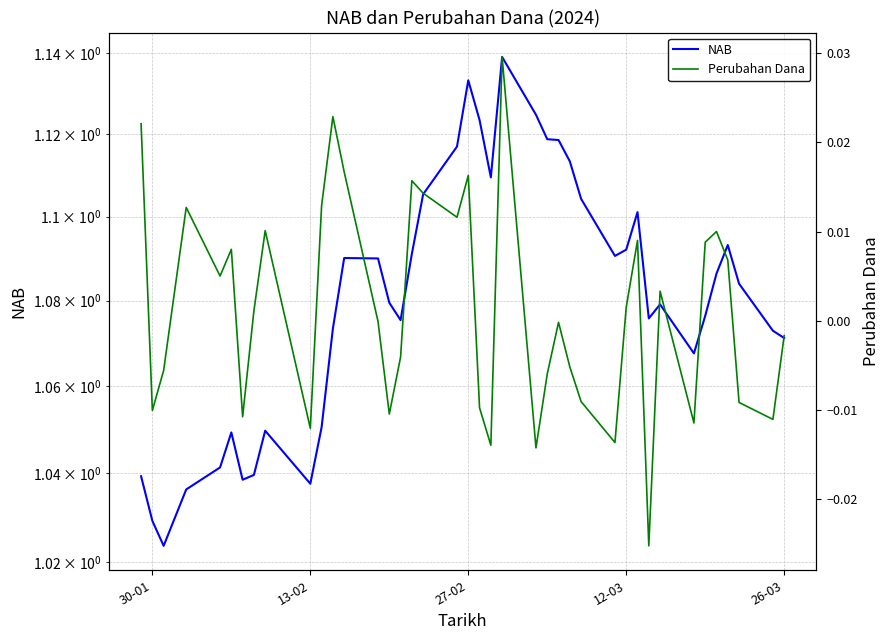

Is this an area chart (filled region under the line)?

No